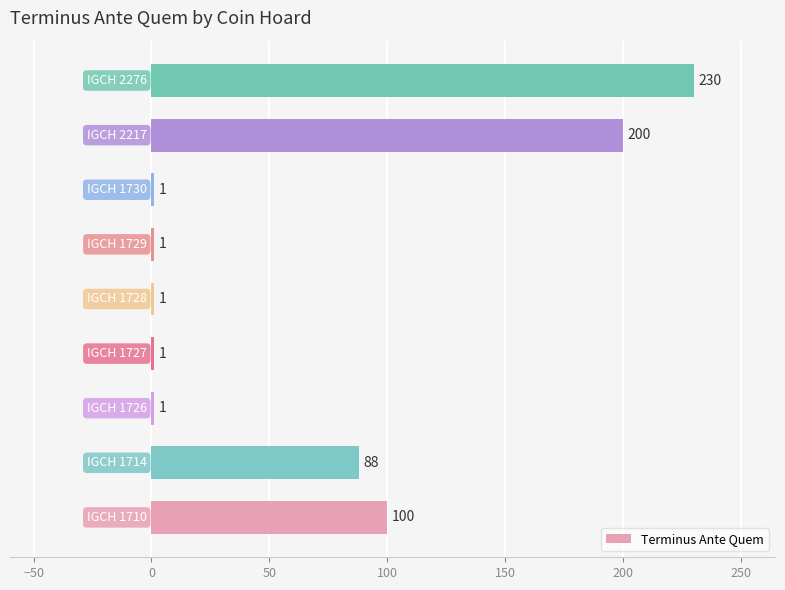

What is the maximum value shown in the chart?

230